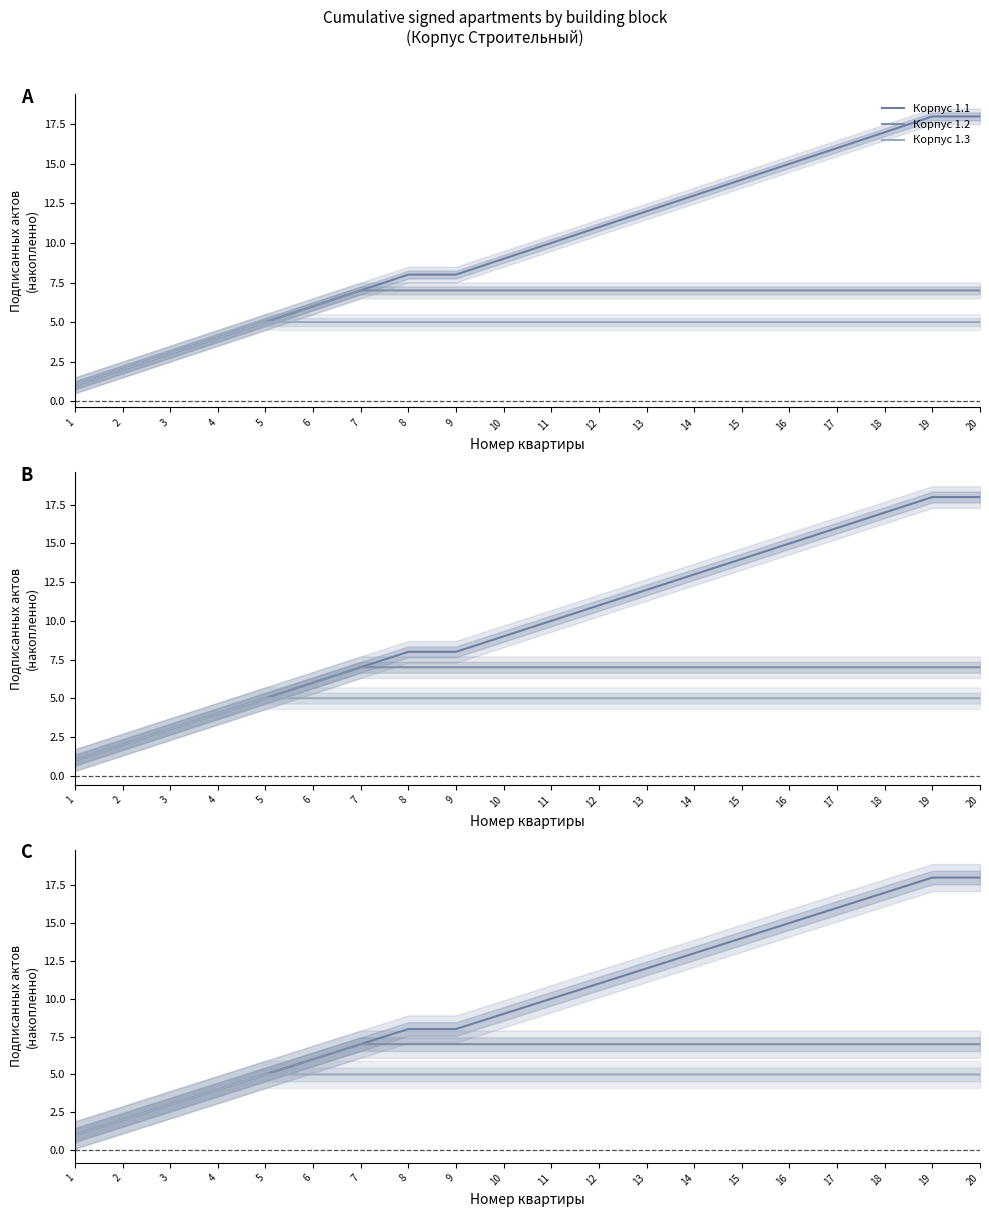

True or false: Корпус 1.2 has more than 0 points higher than both neighbors.

False